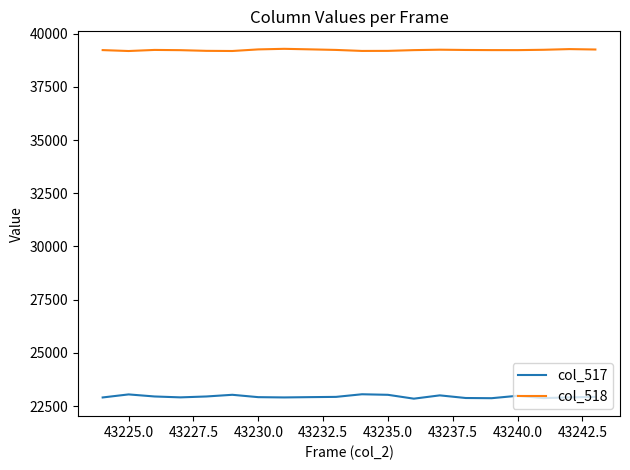

What is the greatest value displayed?

39284